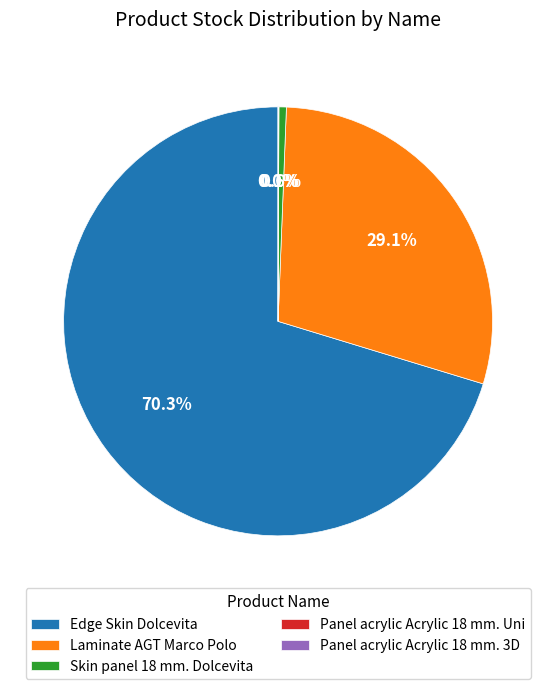

What percentage is NOT represented by Skin panel 18 mm. Dolcevita?

99.4%